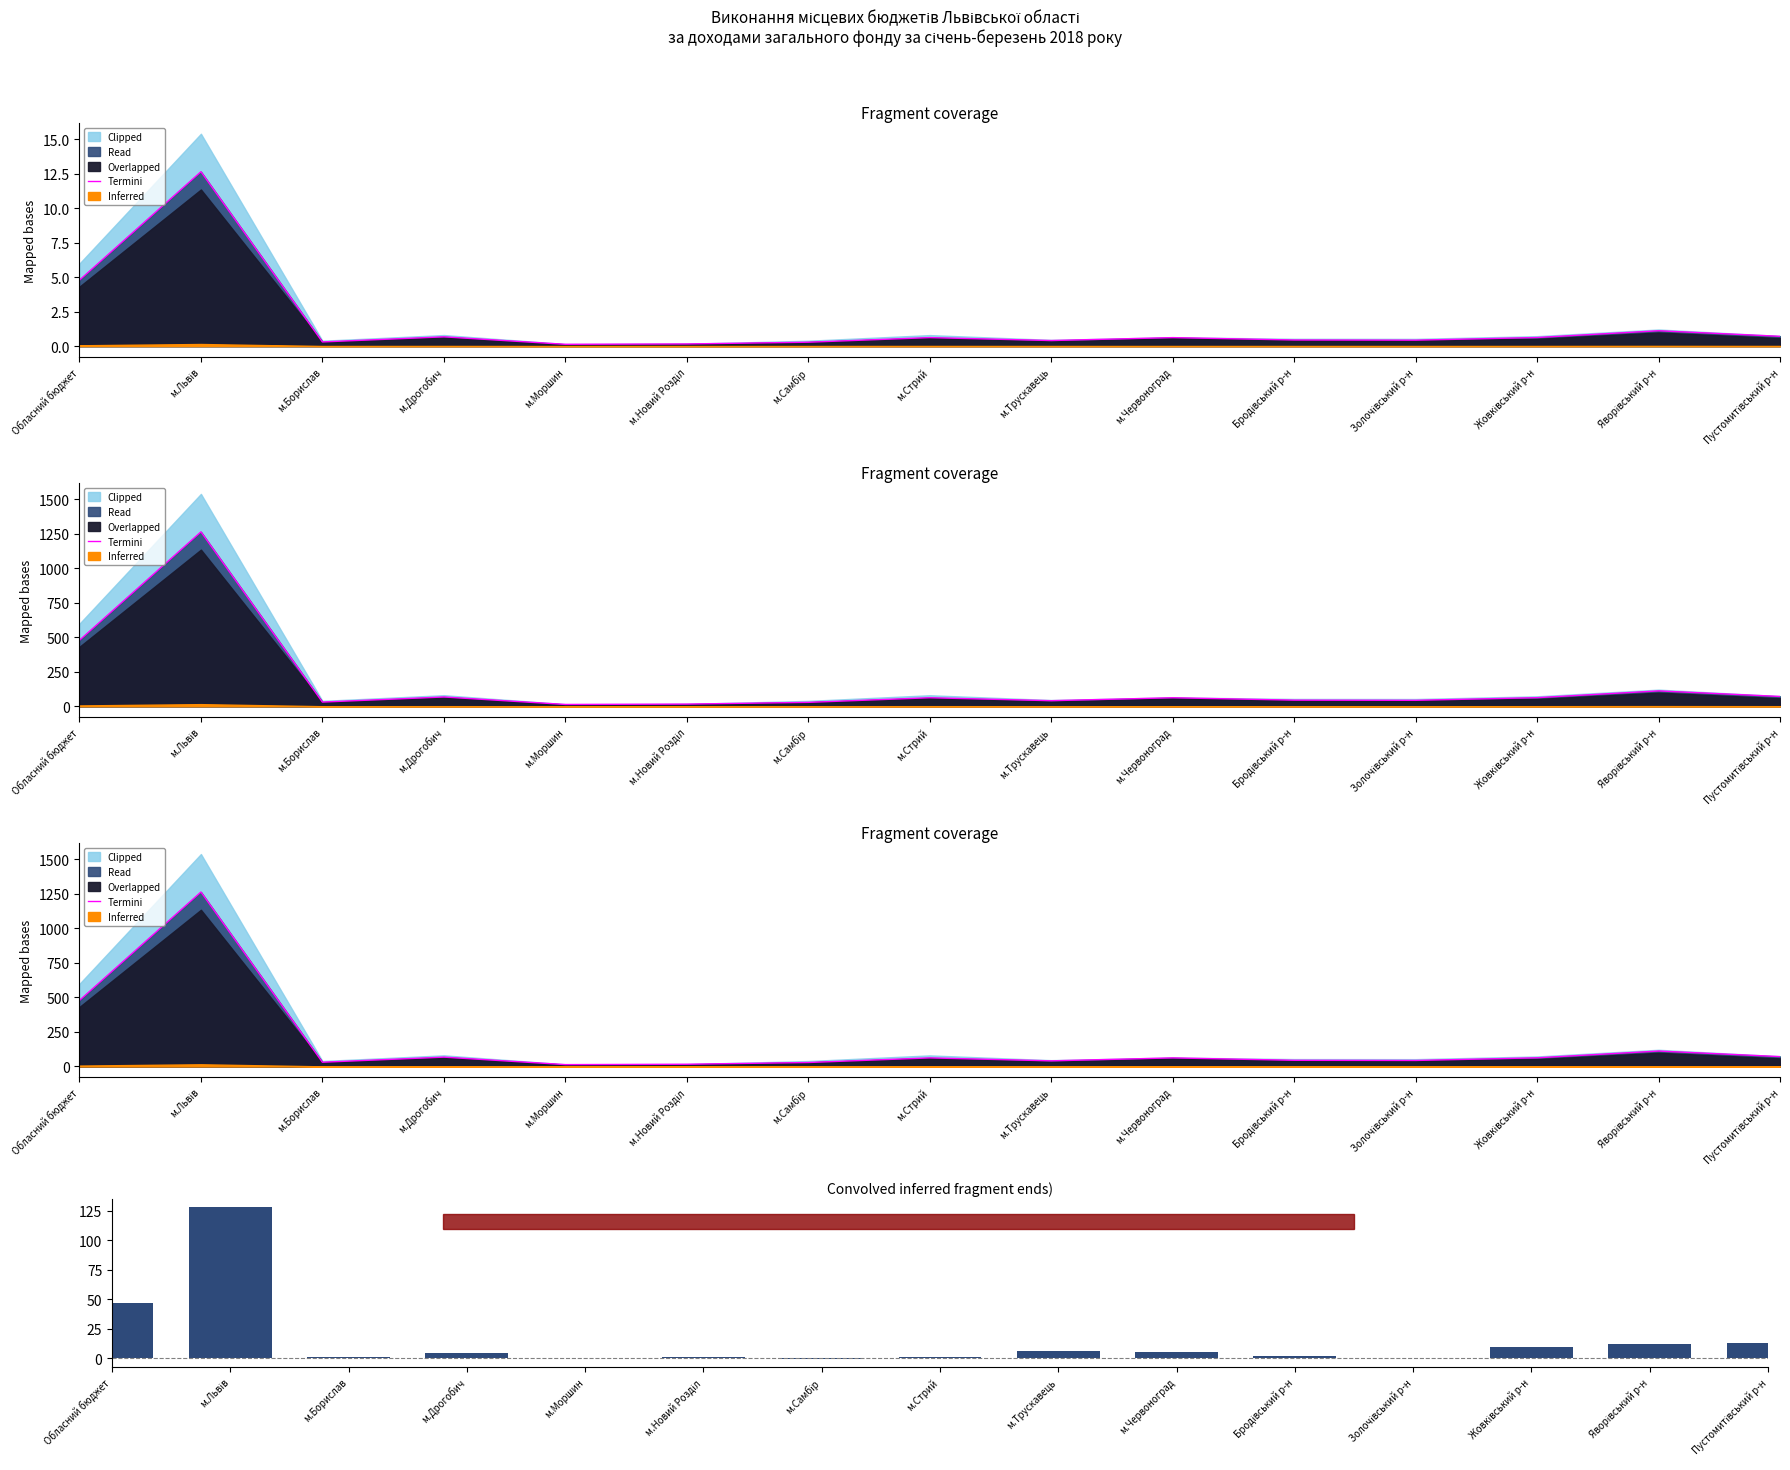

How many positive values does the Різниця (факт - план 3міс) series have?

14